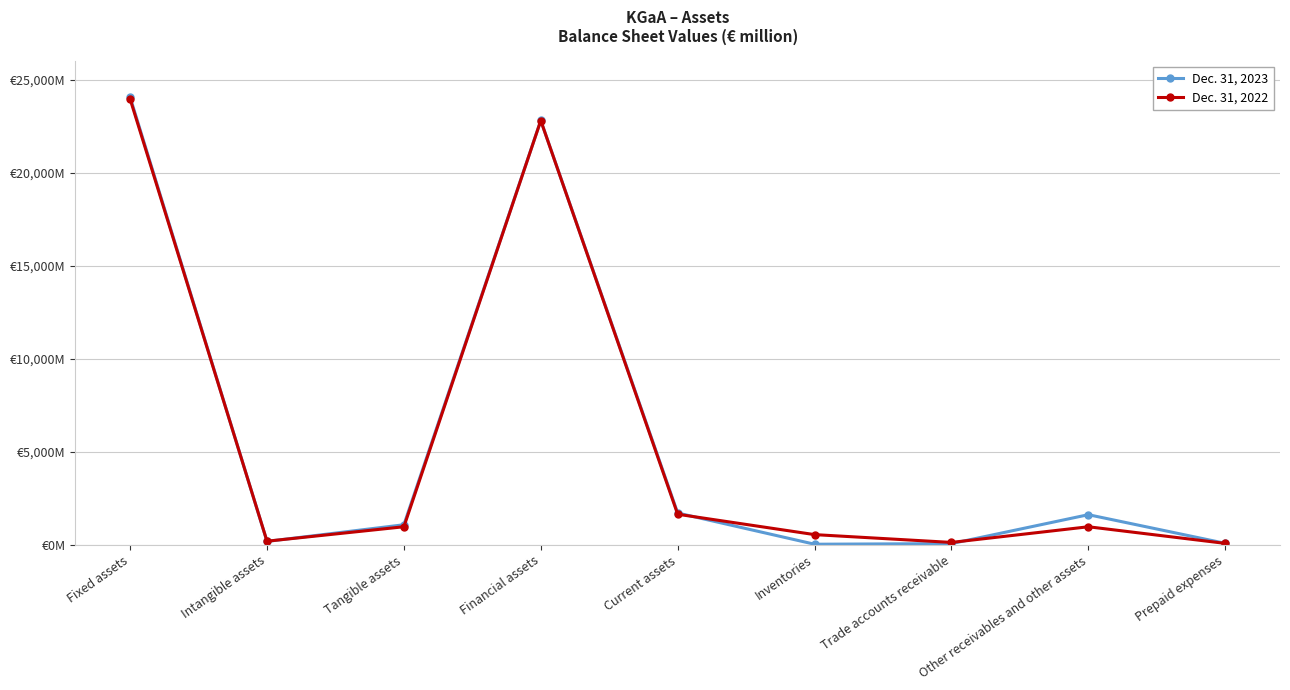

Is this an area chart (filled region under the line)?

No